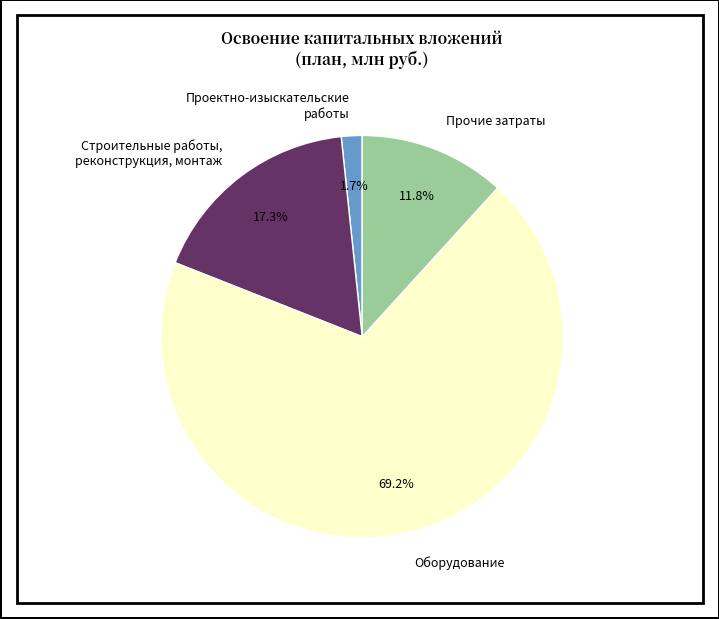

The Прочие затраты slice represents 12% of the pie. True or false?

True